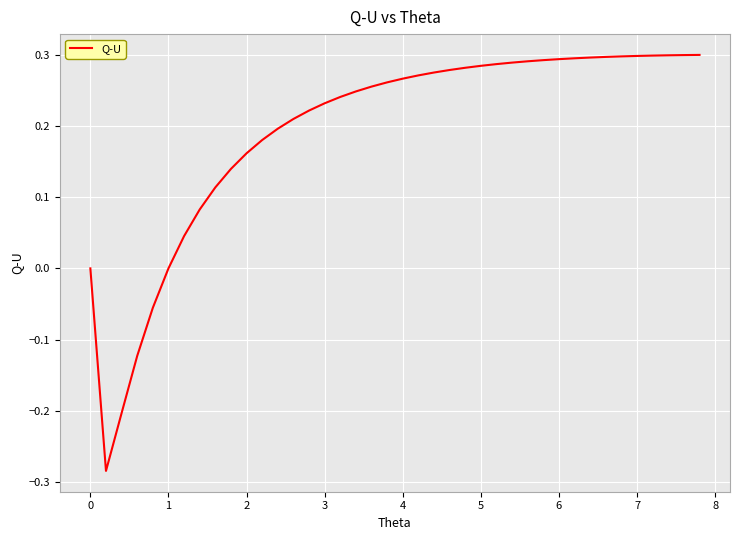

What is the value of the 30th point from the left?

0.3